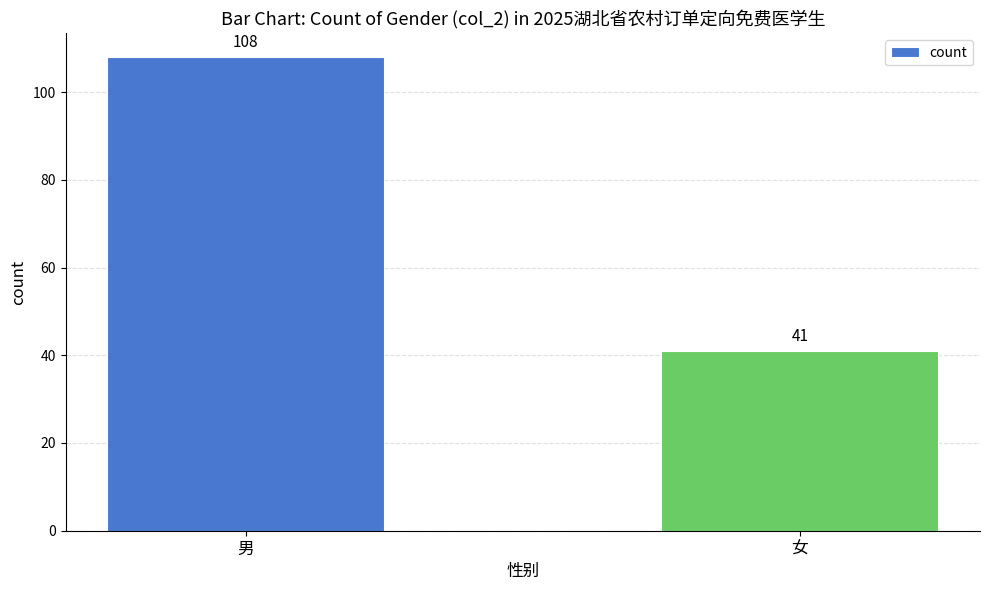

What is the value of the 1st bar from the left?

108